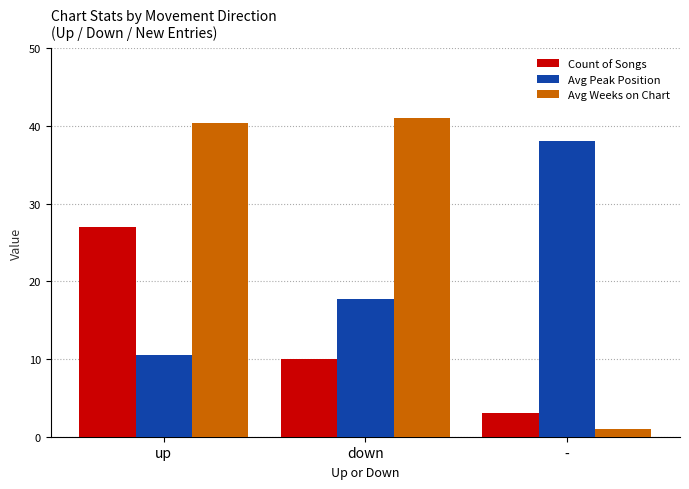

Where is Count of Songs nearest to the value 15?

down